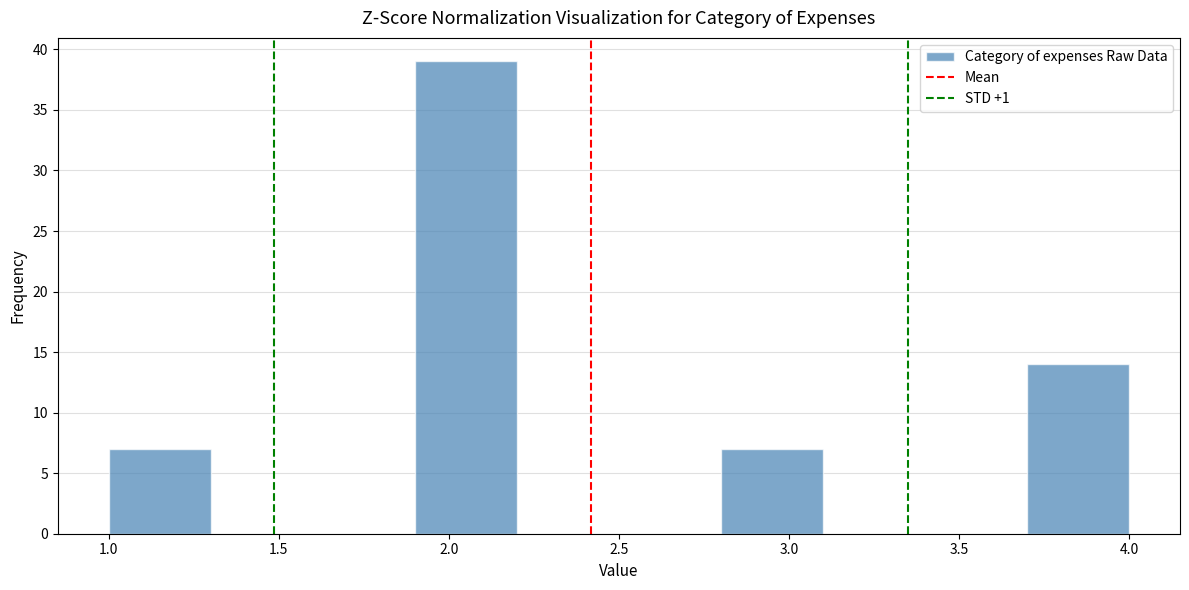

Which range on the x-axis has the tallest bar?

1.9 to 2.2